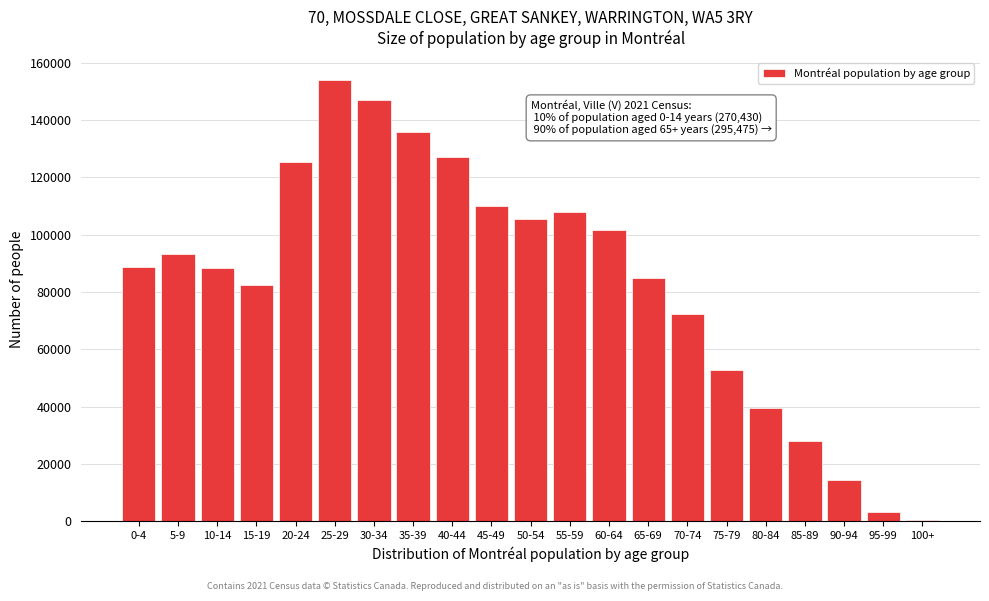

The value at 65-69 is 85025. True or false?

True